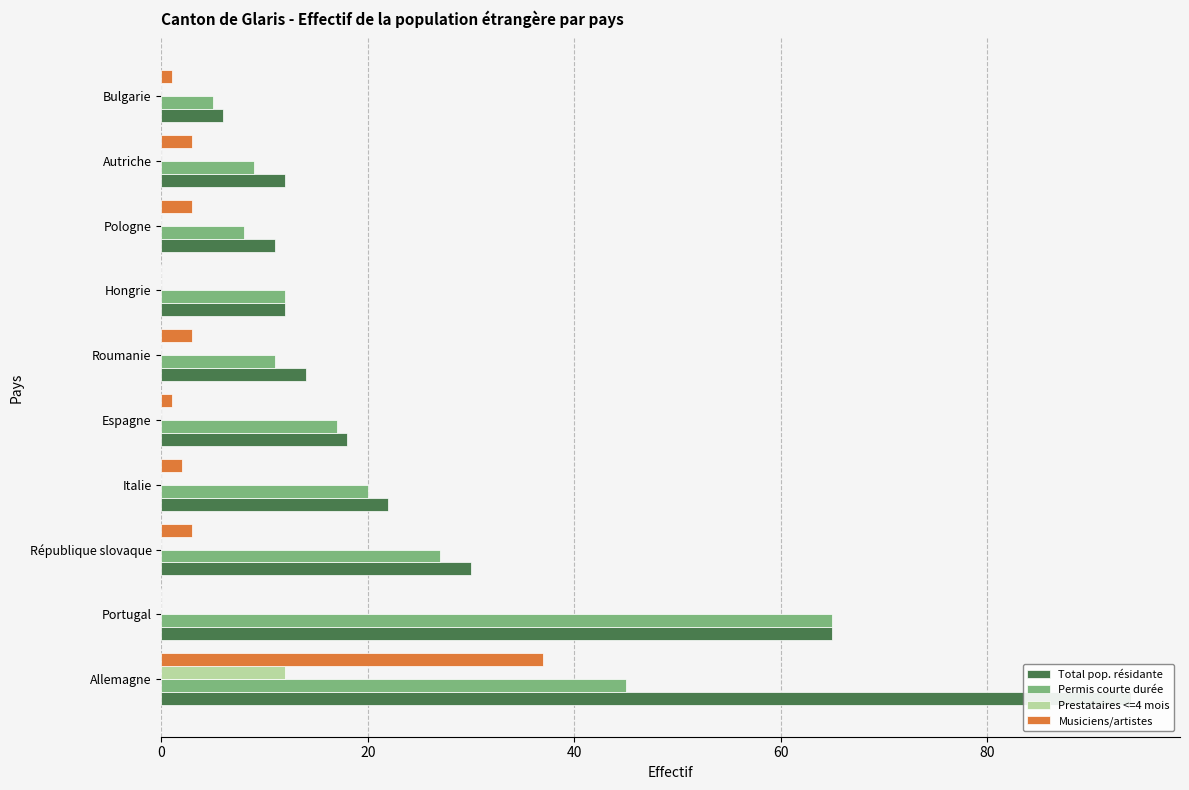

Reading left to right, what are all the values shown in this chart?

Total pop. résidante: 94	65	30	22	18	14	12	11	12	6
Permis courte durée: 45	65	27	20	17	11	12	8	9	5
Prestataires <=4 mois: 12	0	0	0	0	0	0	0	0	0
Musiciens/artistes: 37	0	3	2	1	3	0	3	3	1